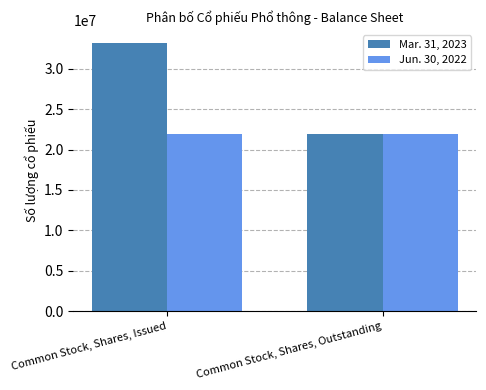

Reading left to right, transcribe all the data shown in this chart.

Mar. 31, 2023: Common Stock, Shares, Issued=33155127	Common Stock, Shares, Outstanding=21977251
Jun. 30, 2022: Common Stock, Shares, Issued=21977251	Common Stock, Shares, Outstanding=21977251